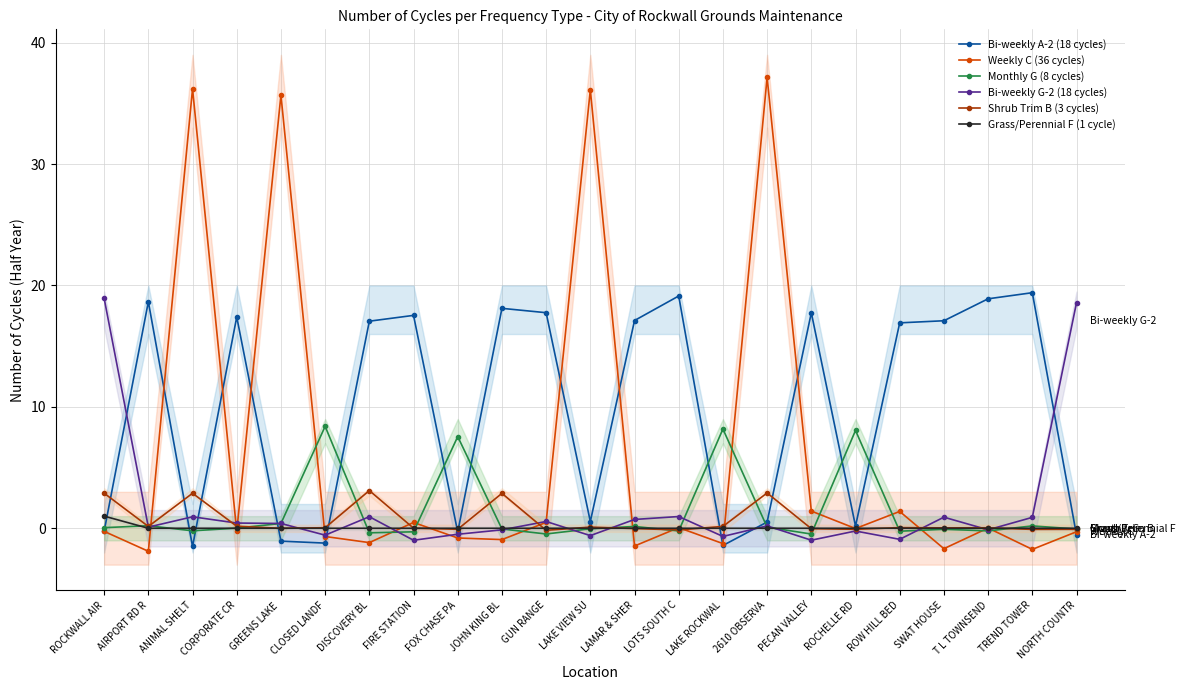

What is the minimum value shown in the chart?

-1.9